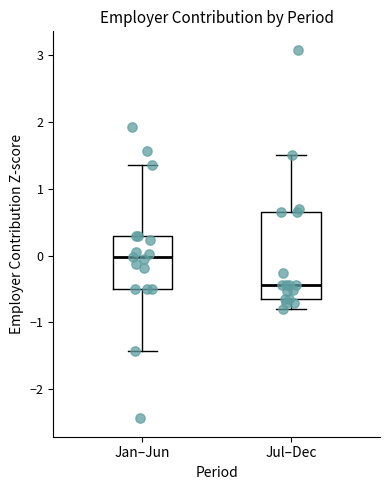

Where is the lower edge of the box for Jan–Jun on the y-axis? The values are not printed on the chart, so give them approximately, as read against the axis.

-0.5